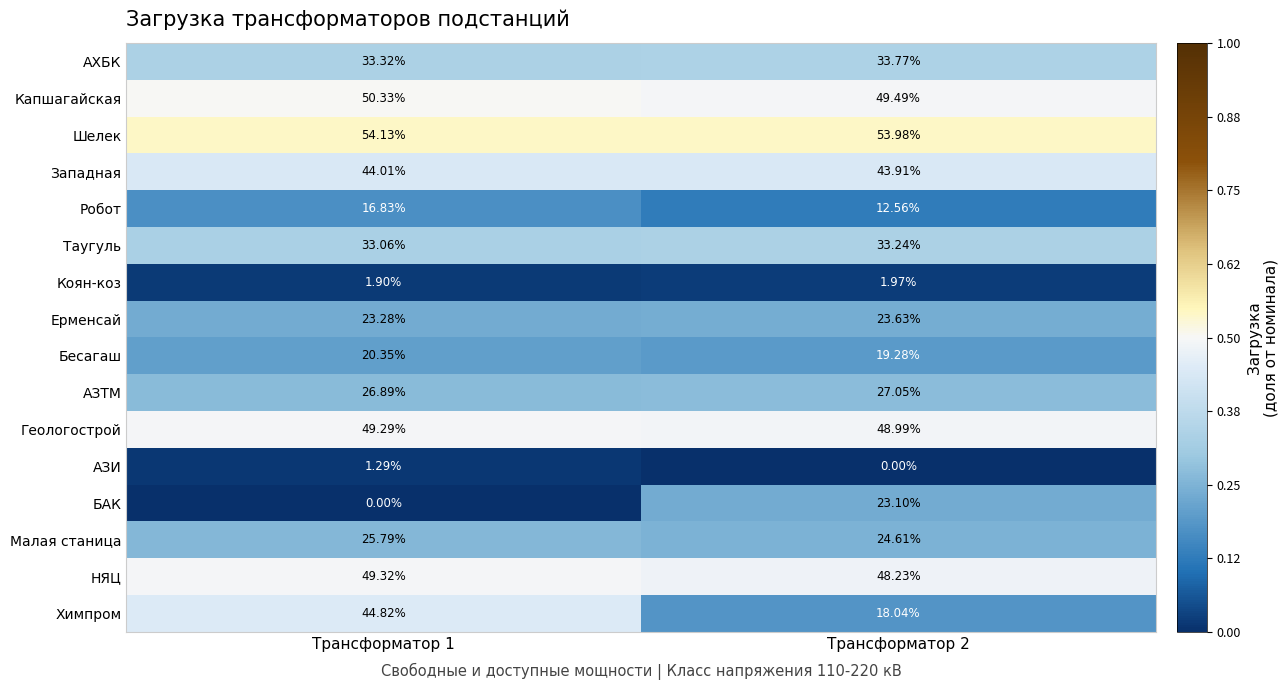

What is the total value across all series at Трансформатор 1?

474.6